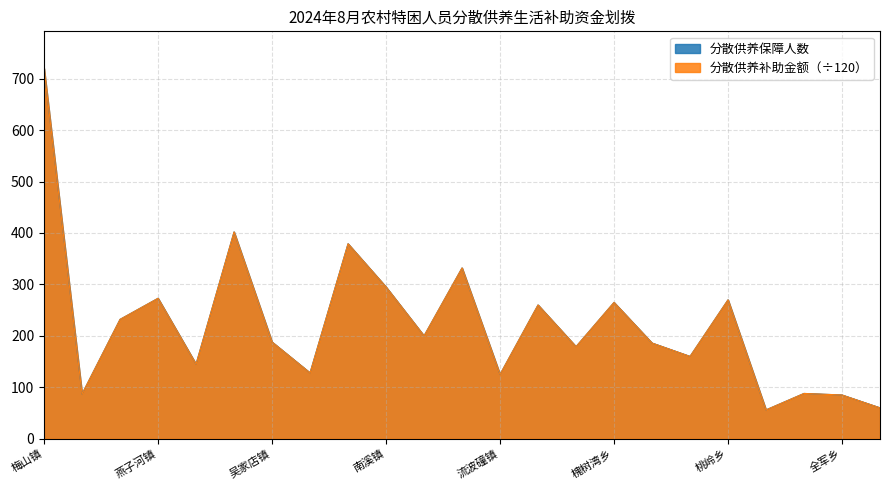

How many data points in 分散供养补助金额（元） are above 188?

11